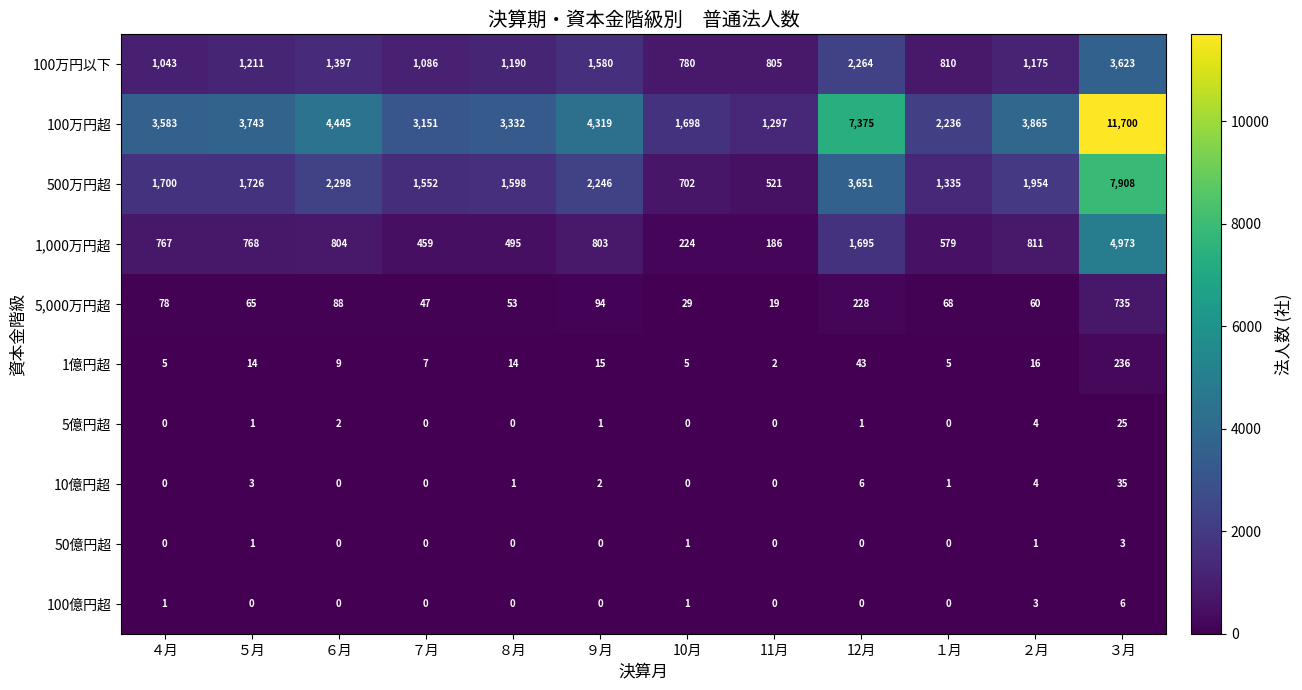

Rank the series by their maximum value, from lowest to highest.

50億円超, 100億円超, 5億円超, 10億円超, 1億円超, 5,000万円超, 100万円以下, 1,000万円超, 500万円超, 100万円超